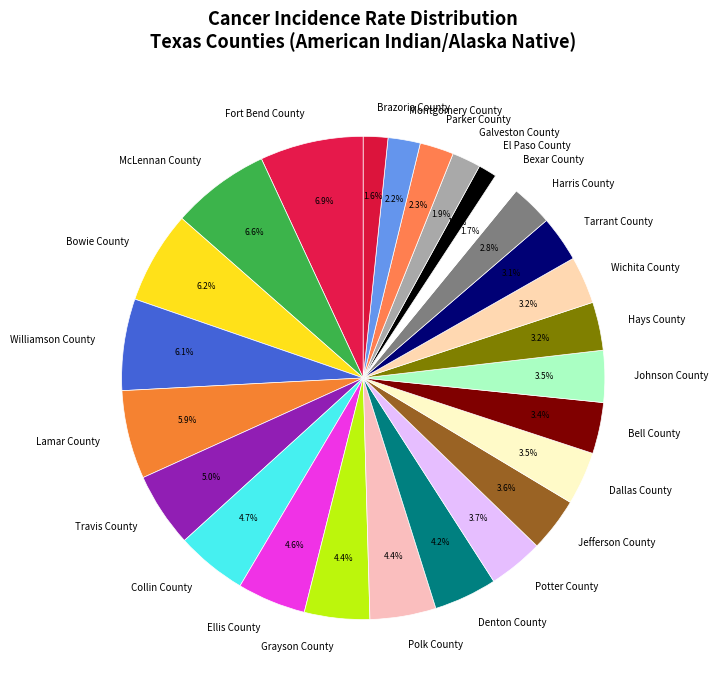

To the nearest percent, what is the average slice percentage?

4%